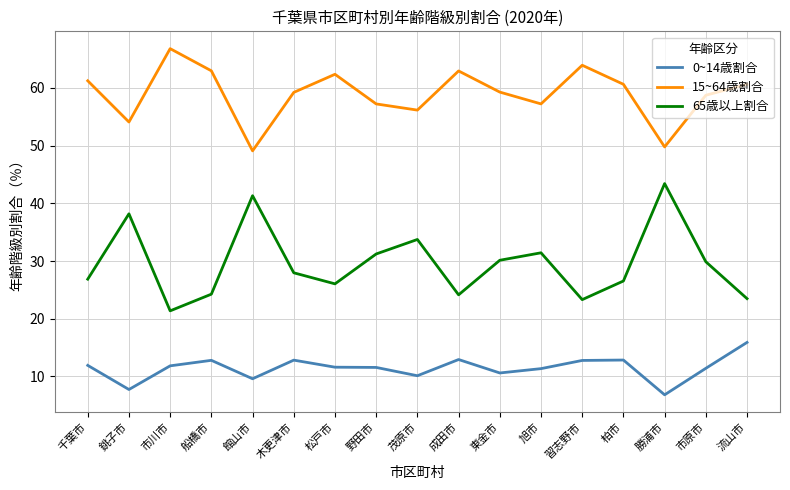

At 銚子市, list the series in order from largest to smallest.

15~64歳割合, 65歳以上割合, 0~14歳割合